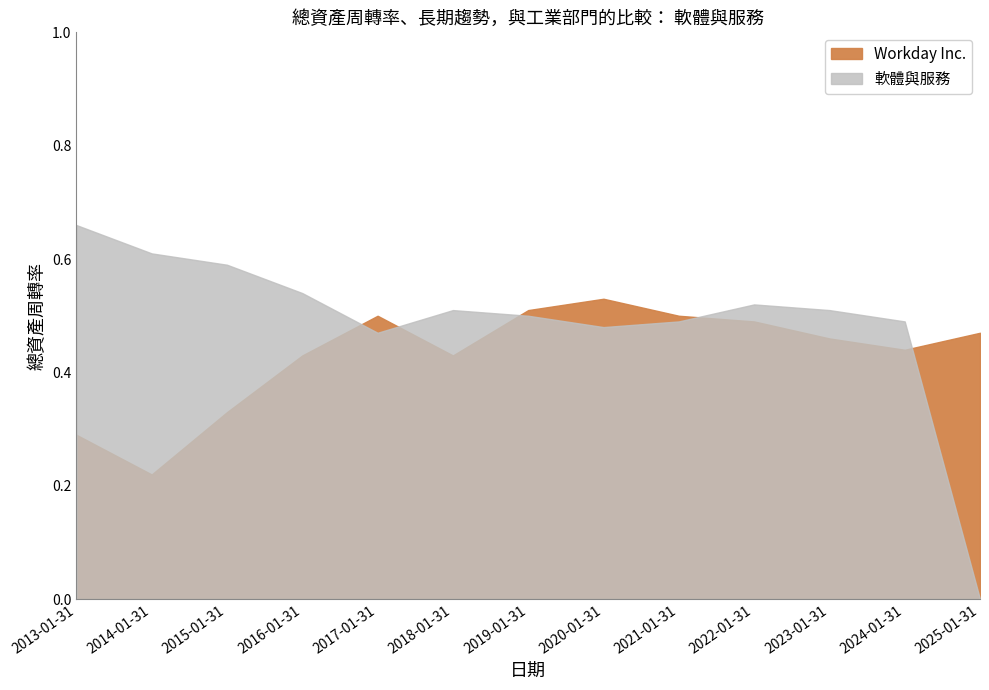

What are all the series names shown in the legend?

Workday Inc., 軟體與服務